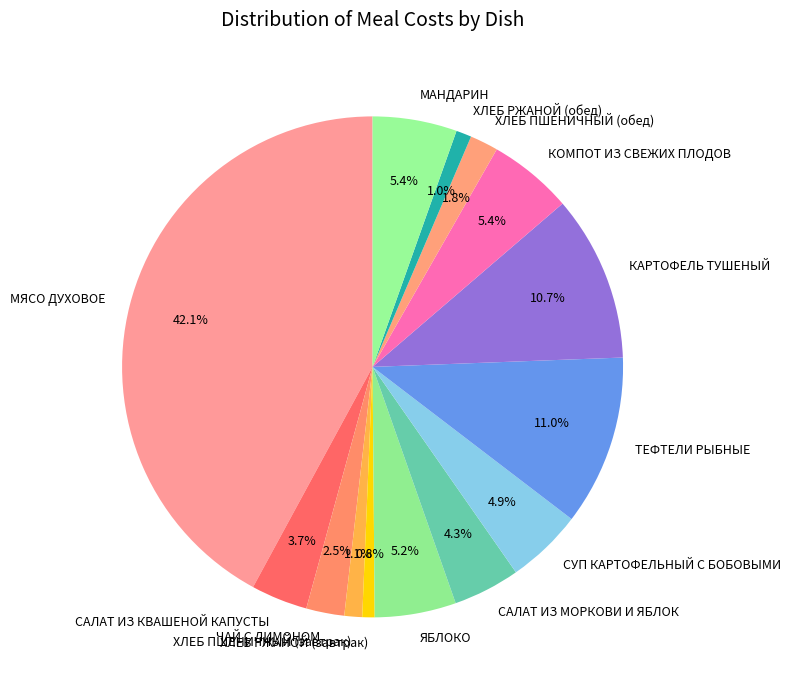

To the nearest percent, what is the average slice percentage?

7%